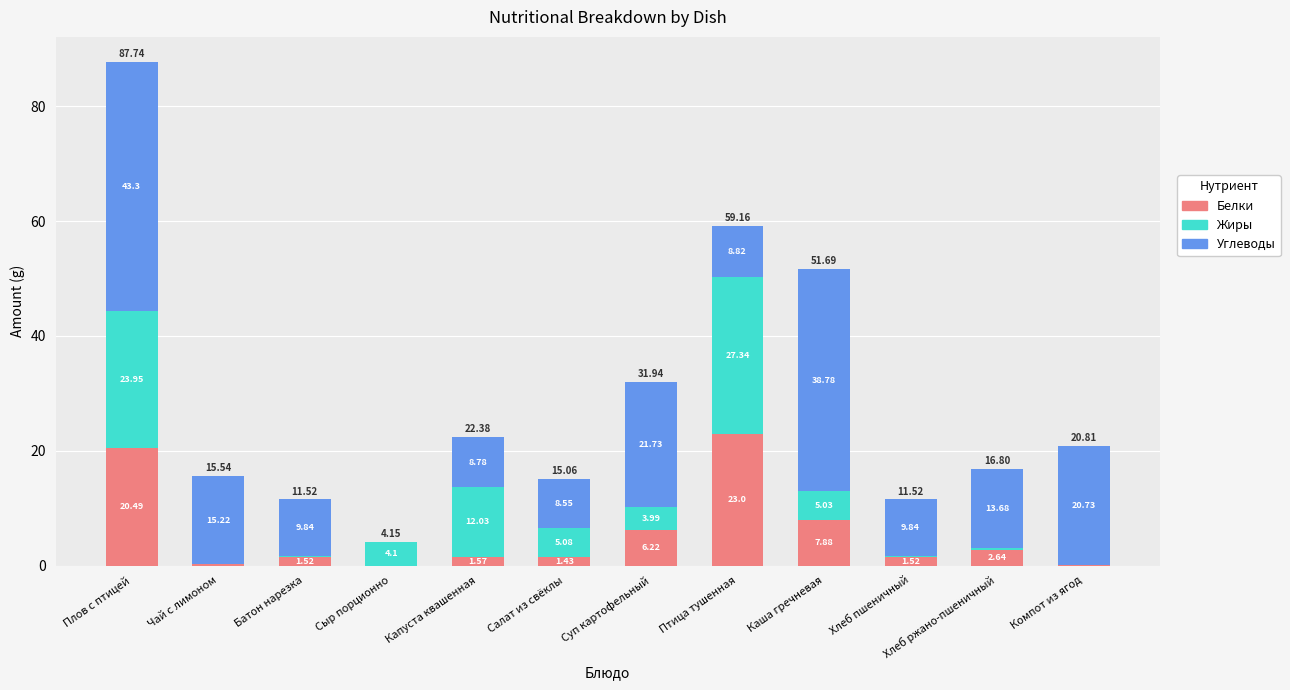

At which label does Белки first exceed 1?

Плов с птицей